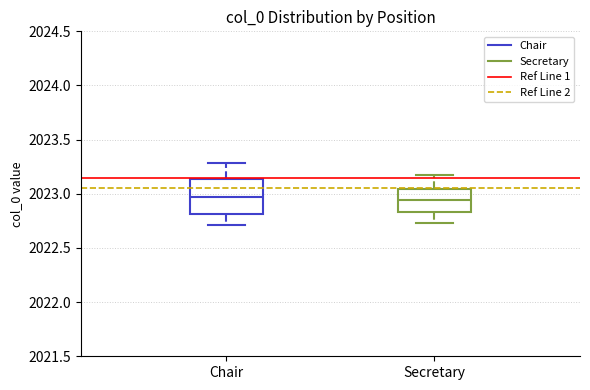

Where does the lower whisker of the box for Chair end on the y-axis? The values are not printed on the chart, so give them approximately, as read against the axis.

2022.70